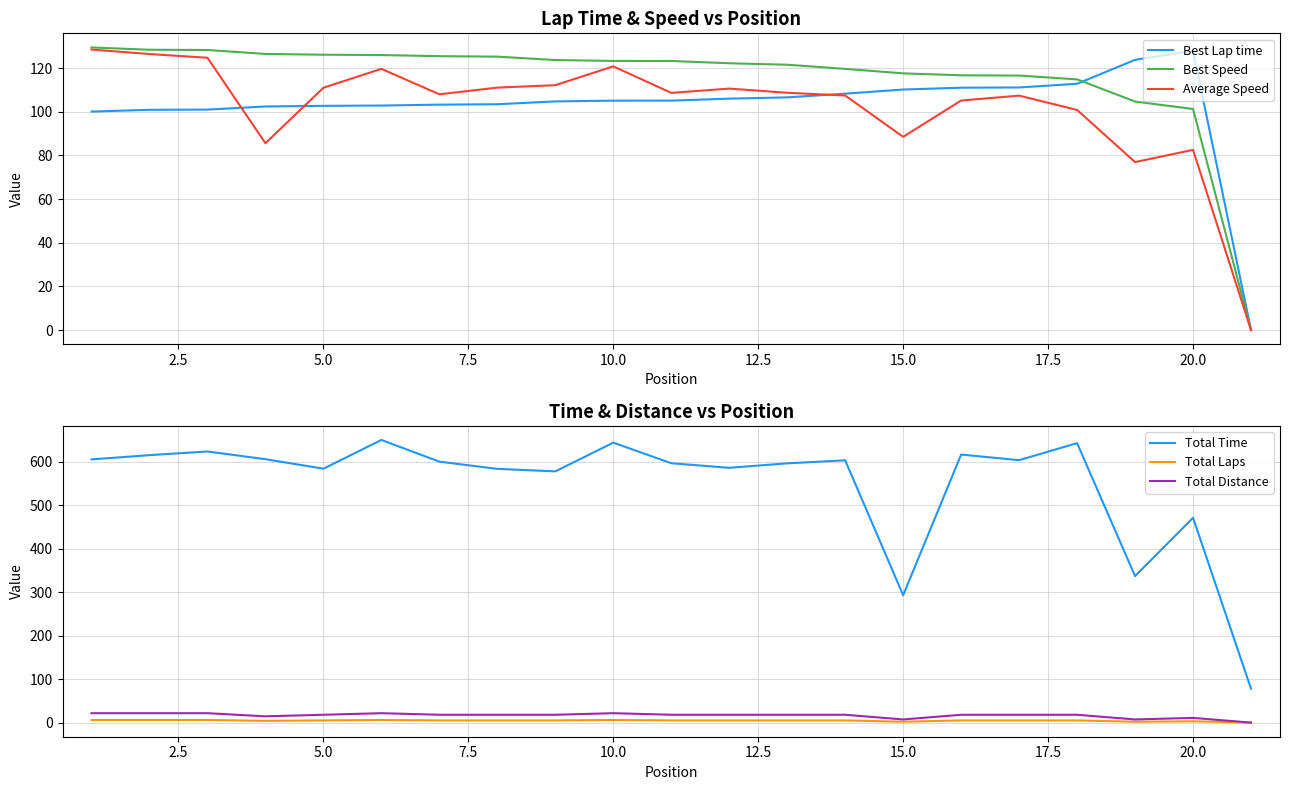

True or false: Total Laps and Total Time cross at least once.

False